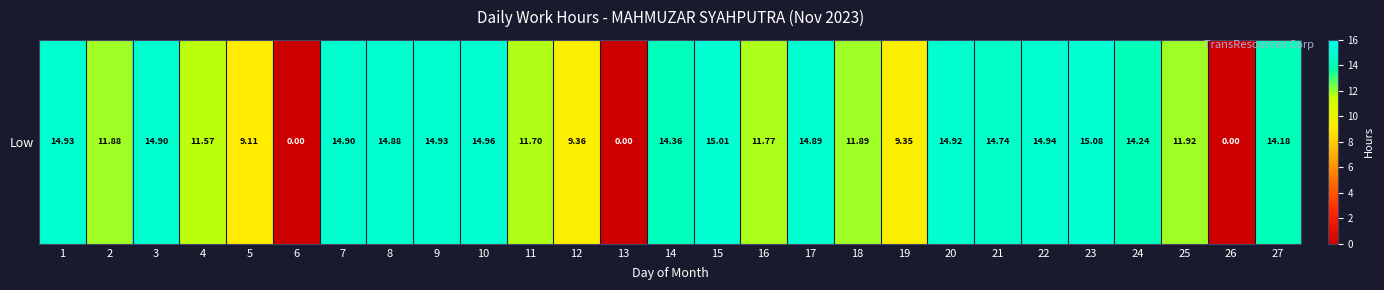

List the labels in order of value, smallest first.

6, 13, 26, 5, 19, 12, 4, 11, 16, 2, 18, 25, 27, 24, 14, 21, 8, 17, 3, 7, 20, 1, 9, 22, 10, 15, 23